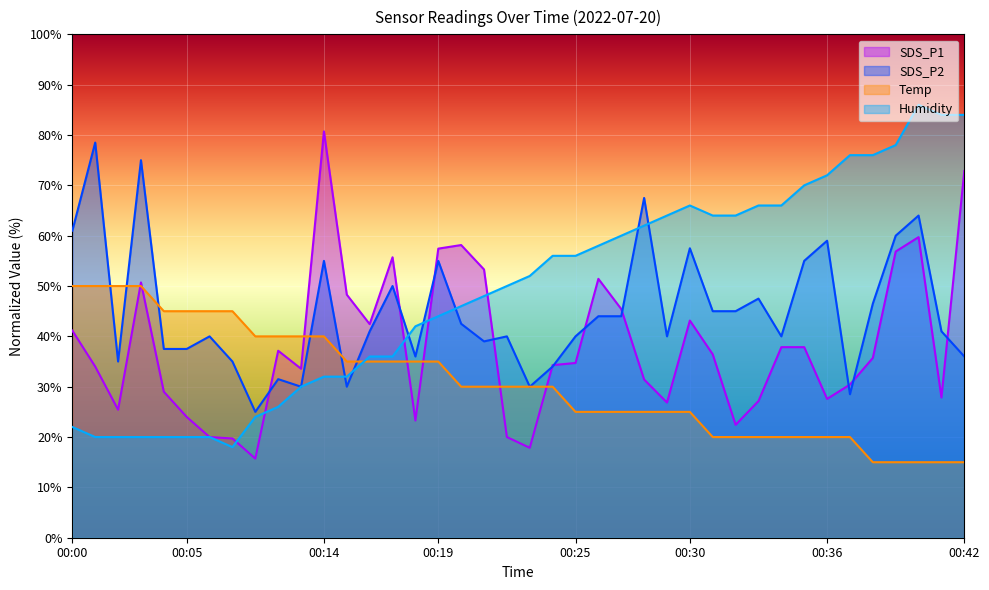

True or false: Humidity and Temp cross at least once.

True